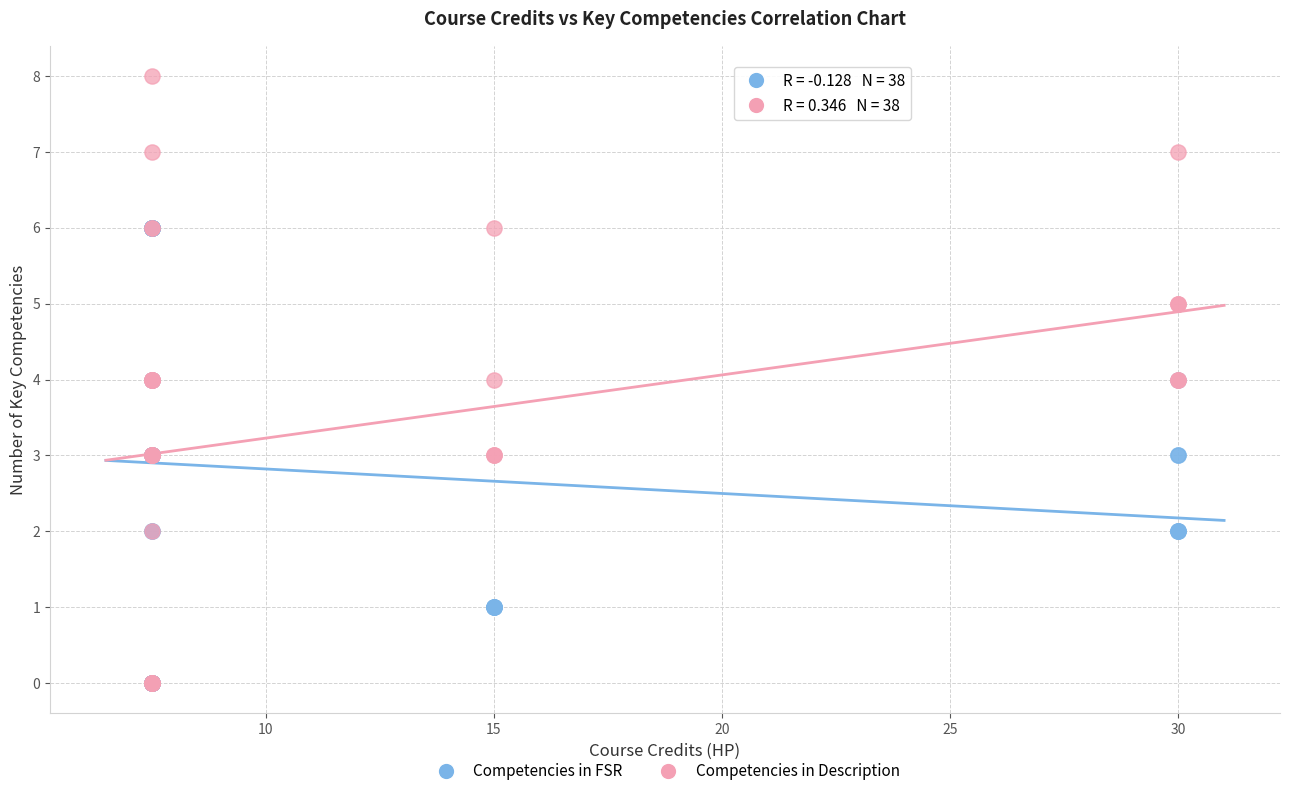

What are all the series names shown in the legend?

Competencies in FSR, Competencies in Description